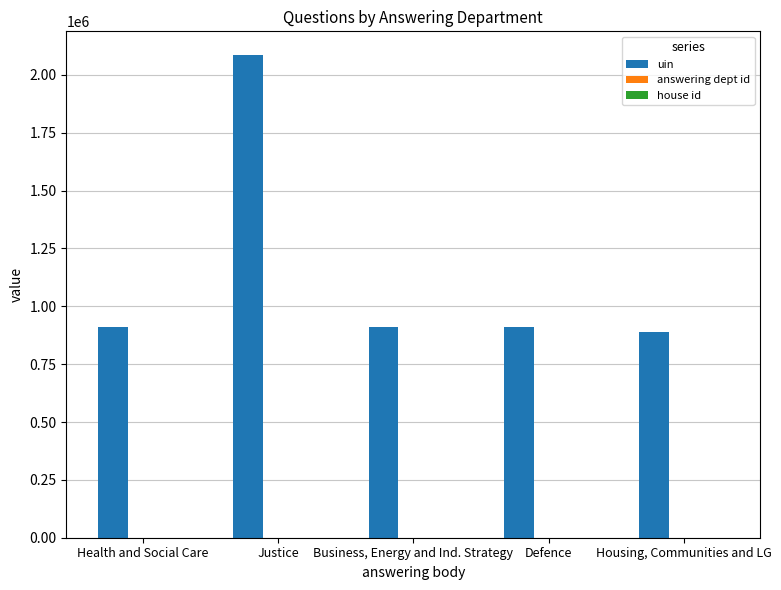

At which category is the sum across all series the highest?

Justice